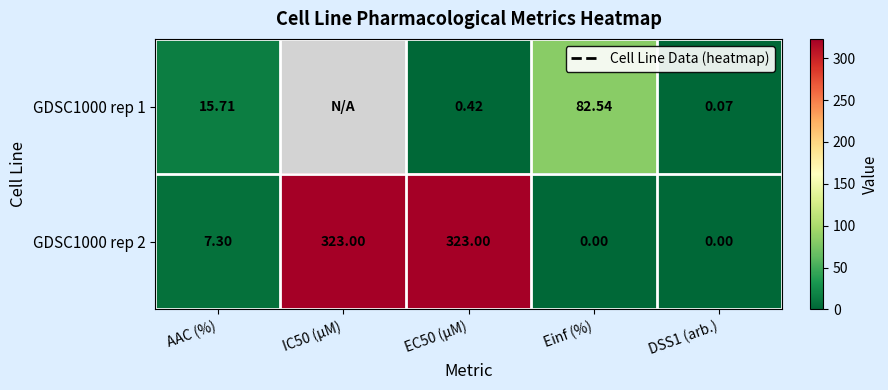

What is the sum of the GDSC1000 rep 2 values at Einf (%) and IC50 (µM)?

323.0